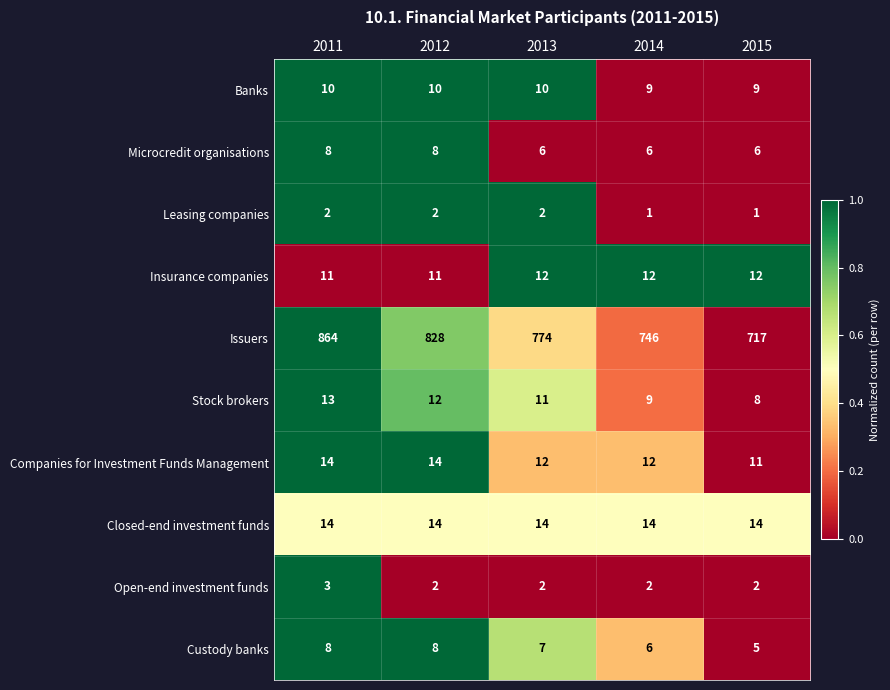

How many Banks values are between 9 and 10?

5